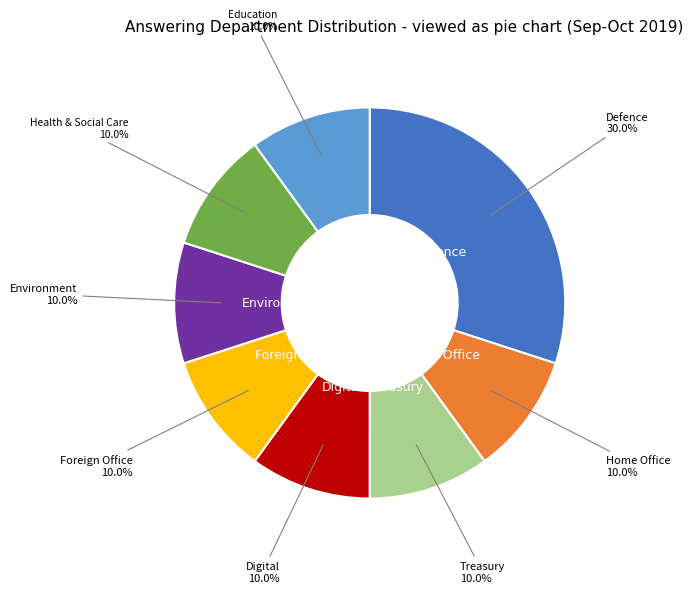

Is there any slice that represents more than half of the pie?

No